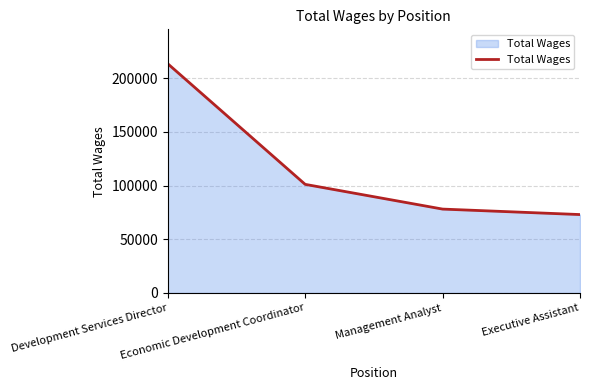

How many lines are shown in the chart?

1